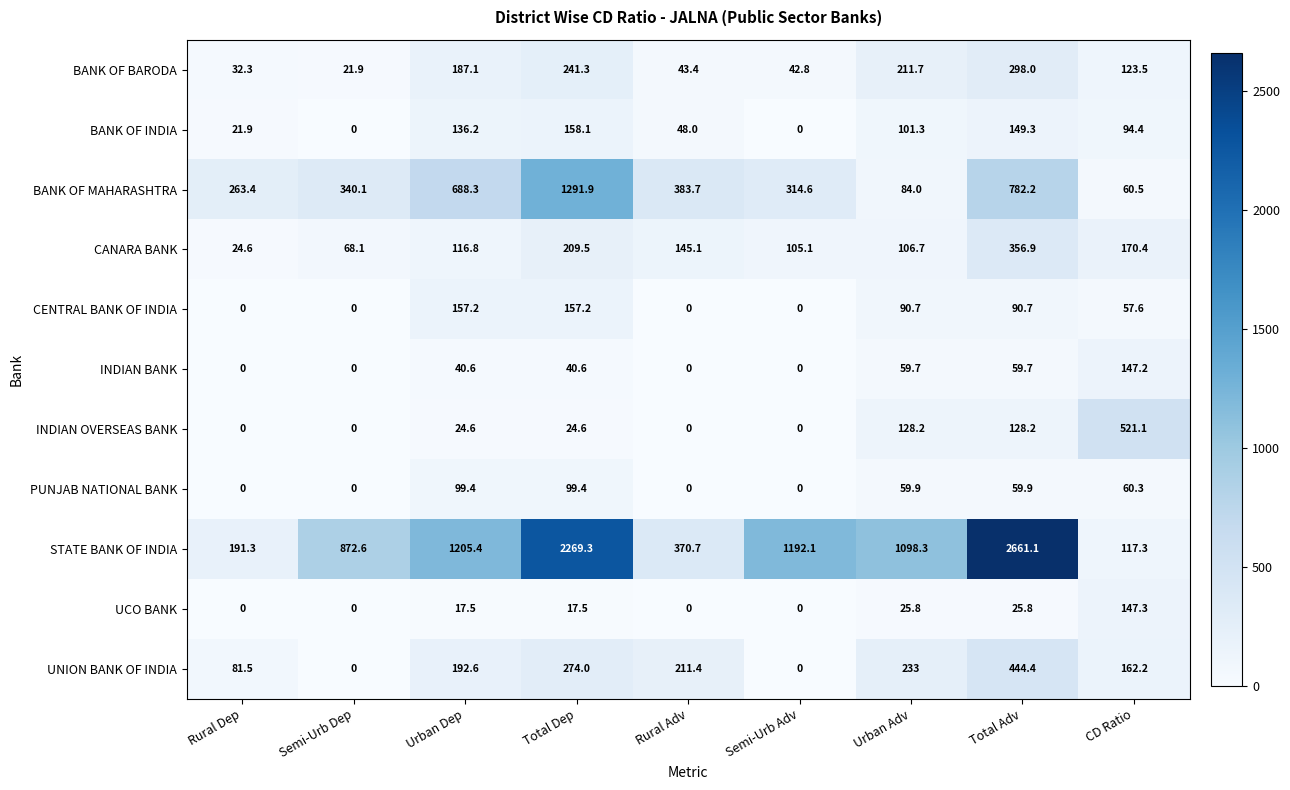

The value of CENTRAL BANK OF INDIA at Semi-Urb Adv is 0.0. True or false?

True